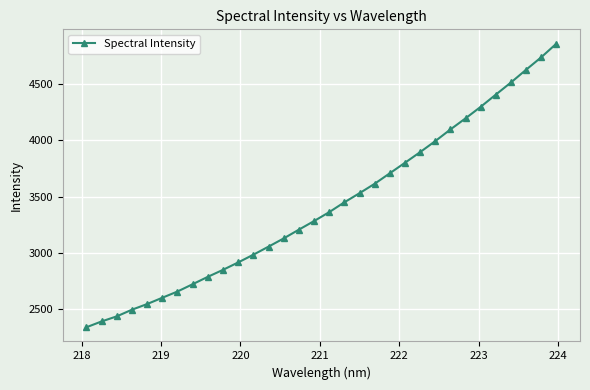

What is the maximum value shown in the chart?

4863.6